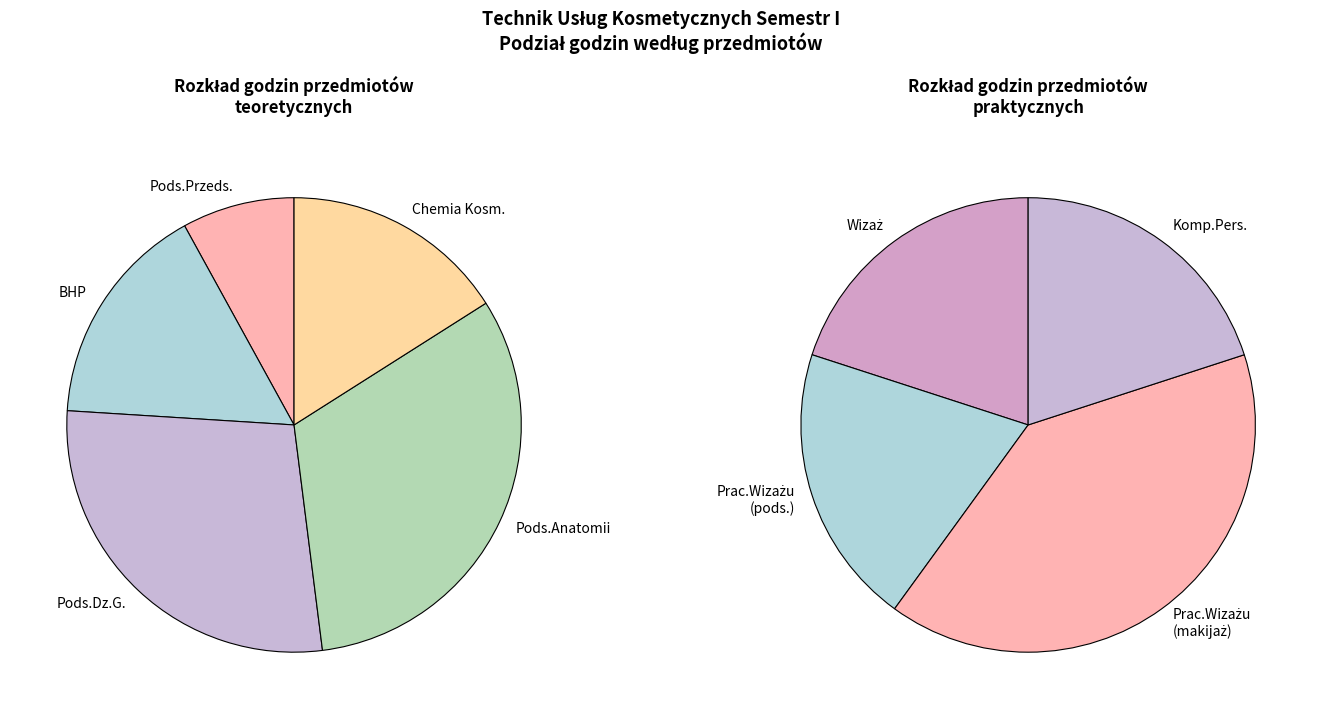

What is the smallest slice in the pie chart?

Podstawy przedsiębiorczości